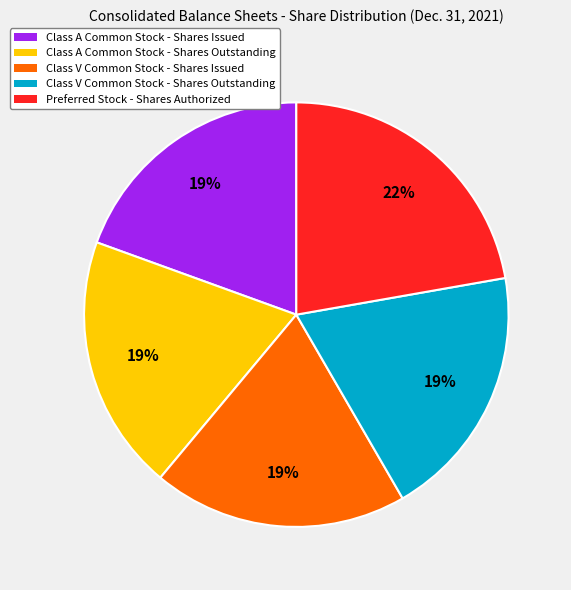

To the nearest percent, what portion does Class A Common Stock - Shares Outstanding represent?

19%